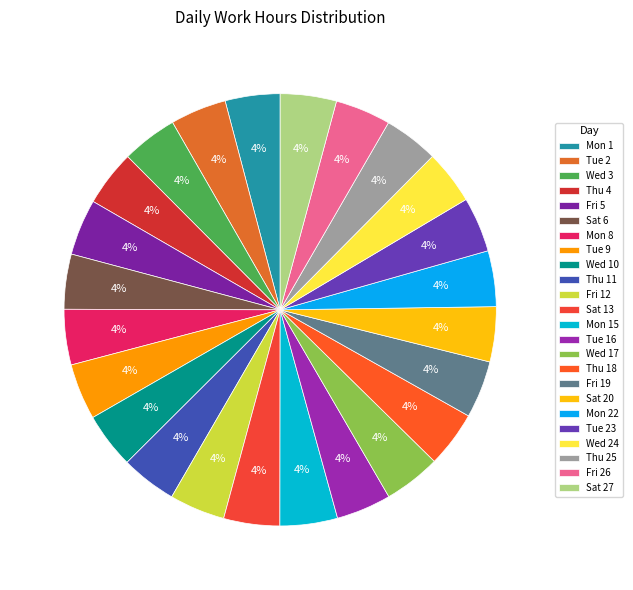

Is there a majority slice in this chart?

No